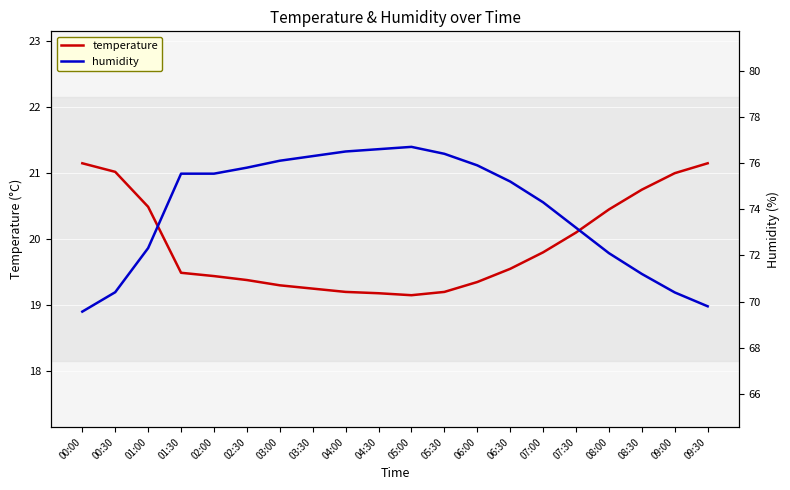

Where is the first local maximum for humidity?

05:00